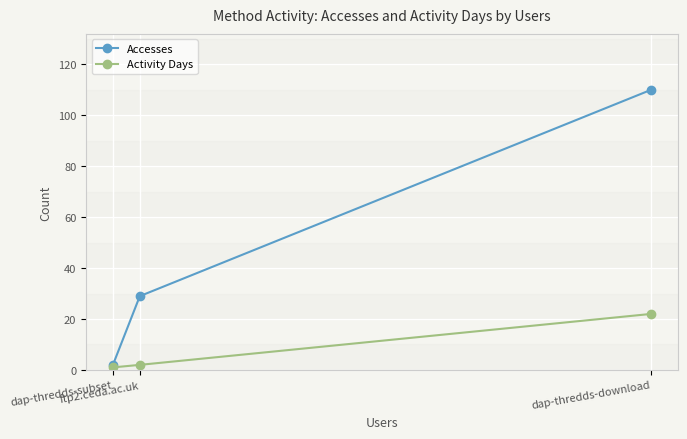

How many data points in Activity Days are less than 2?

1